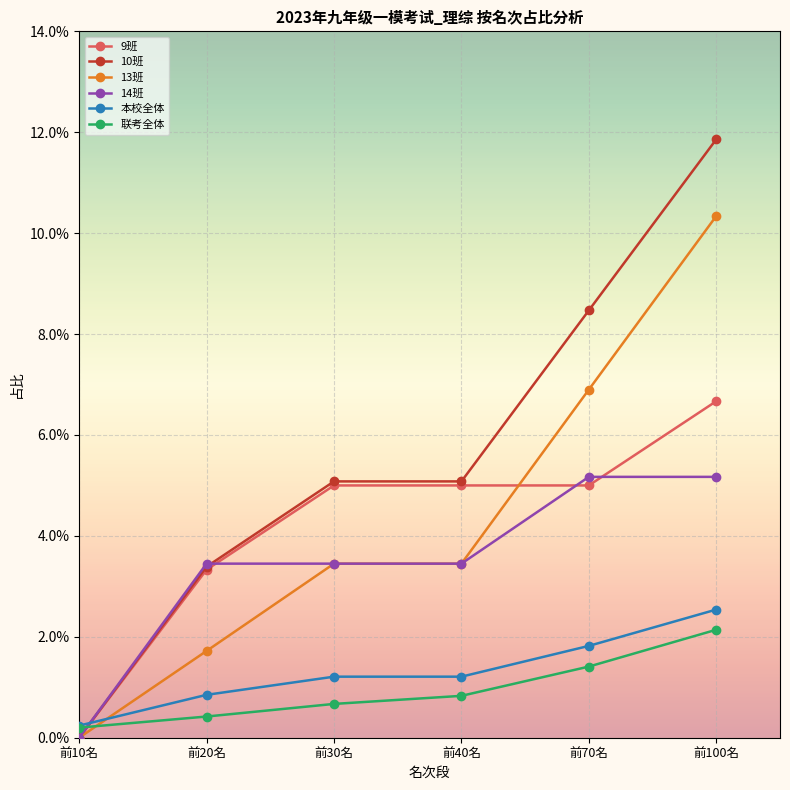

What are all the series names shown in the legend?

9班, 10班, 13班, 14班, 本校全体, 联考全体